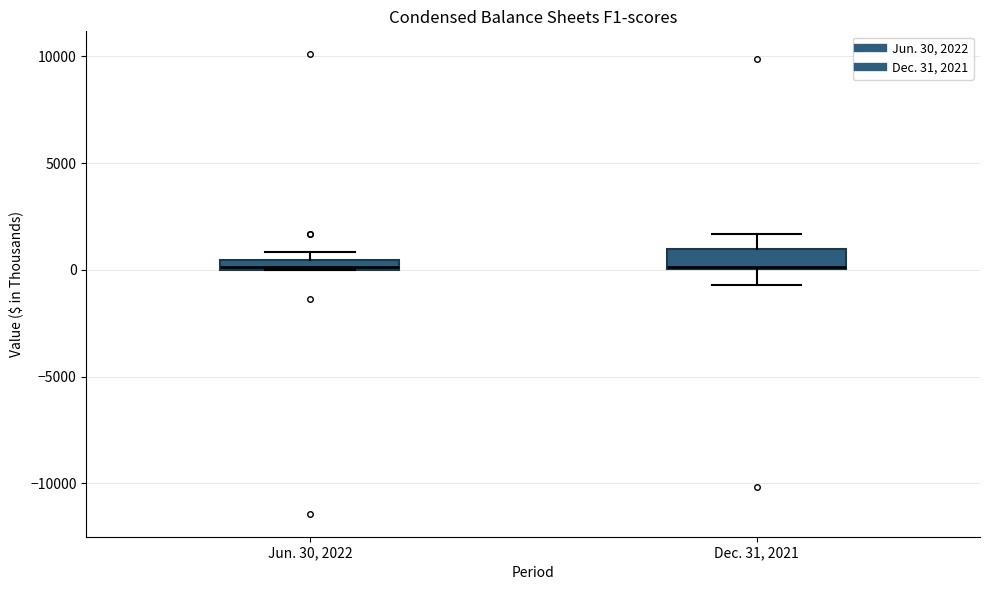

Where is the upper edge of the box for Jun. 30, 2022 on the y-axis? The values are not printed on the chart, so give them approximately, as read against the axis.

500